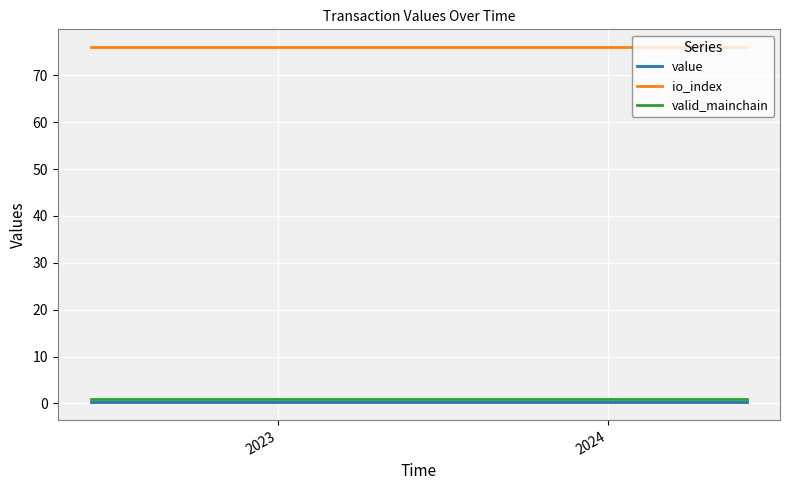

Which series has the largest total across all categories?

io_index